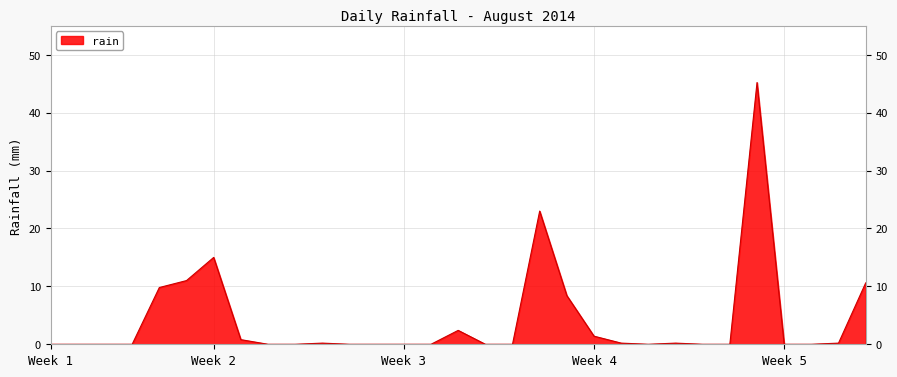

What is the maximum value shown in the chart?

45.2